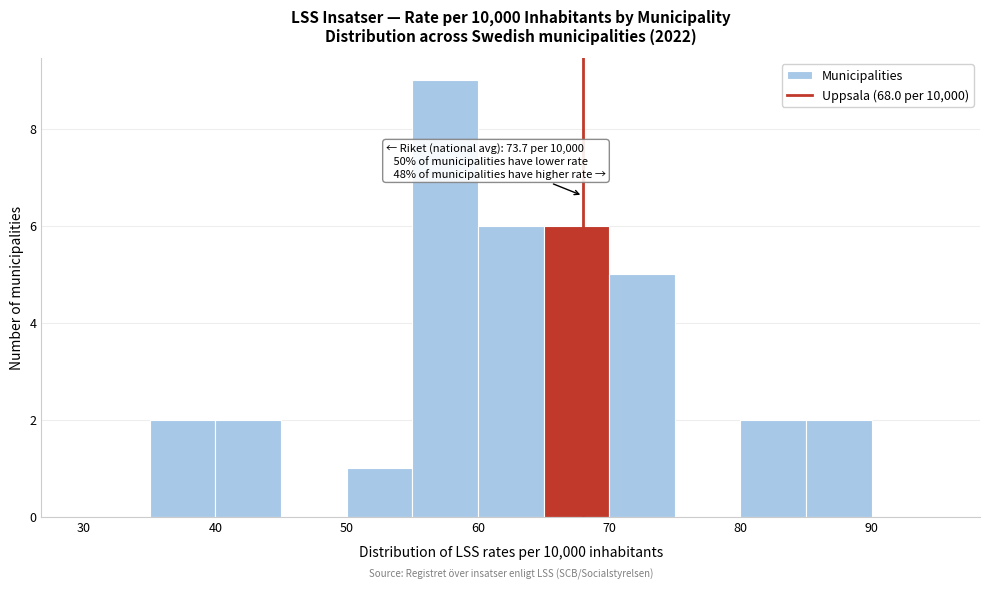

Over which range of the x-axis is the bar tallest?

55 to 60